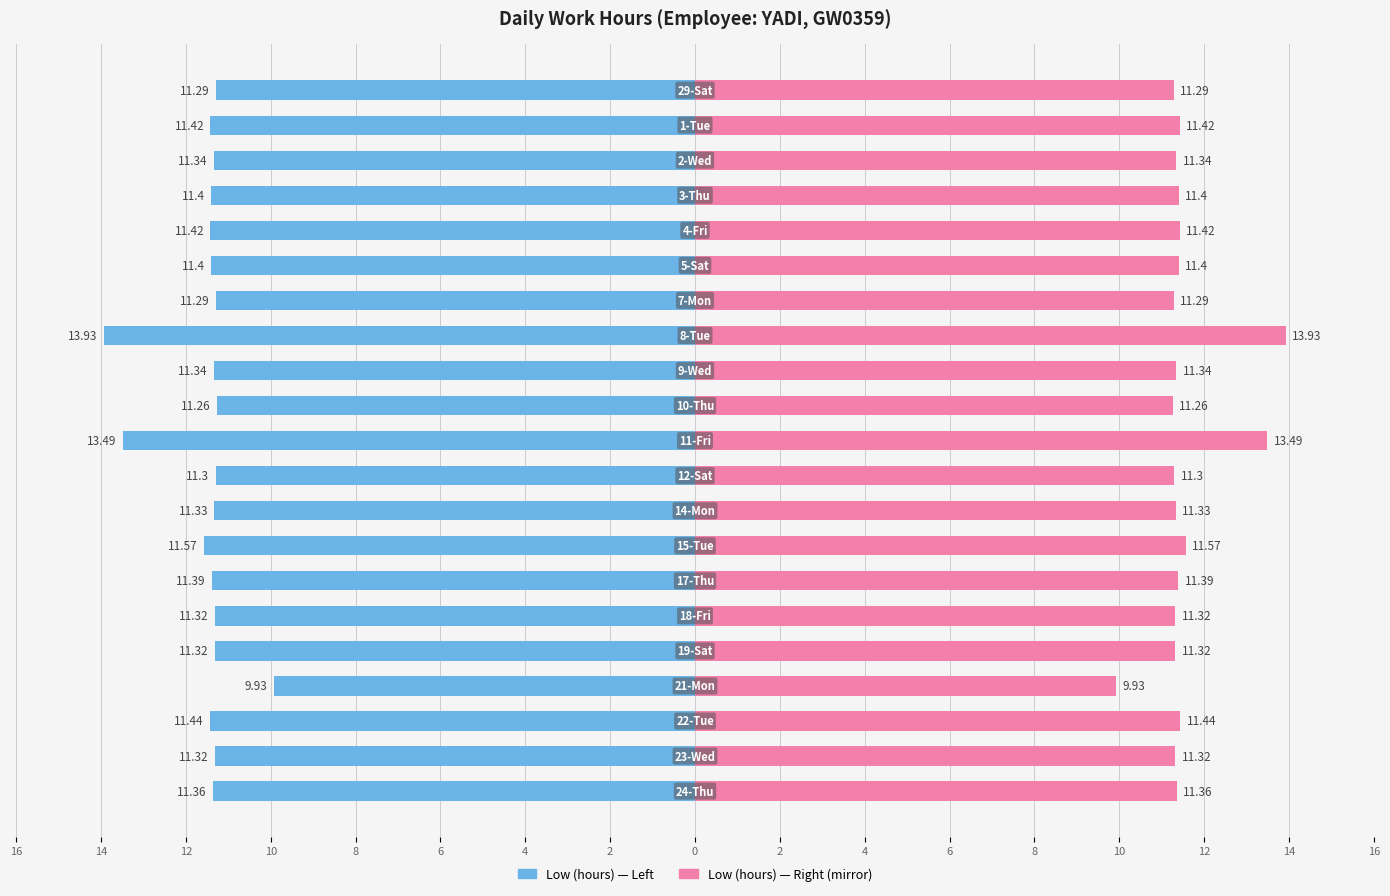

Is it true that OT / Mirror (hours) equals 16.0 at 6?

False